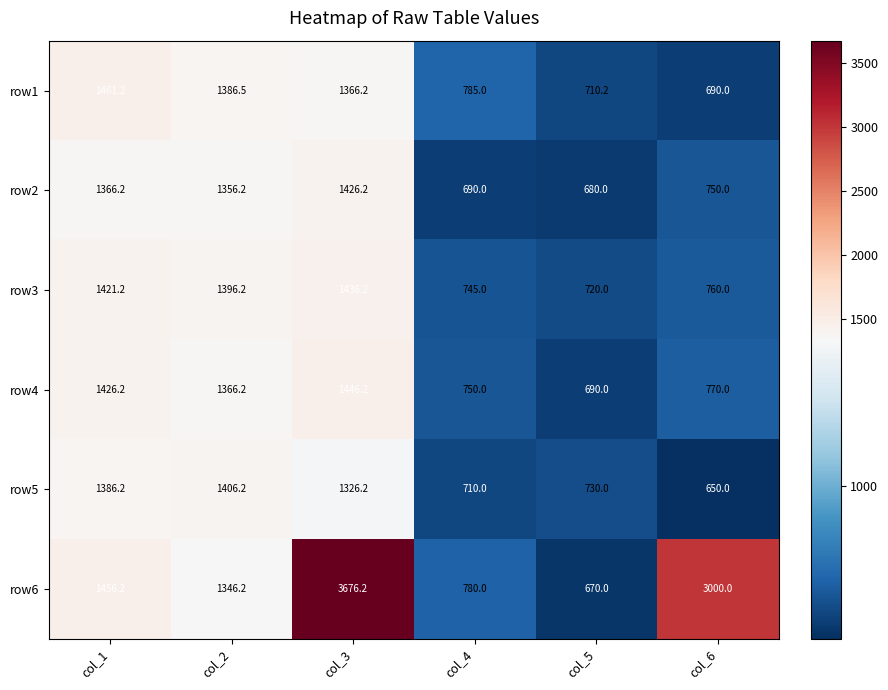

What is the maximum value for row6?

3676.2